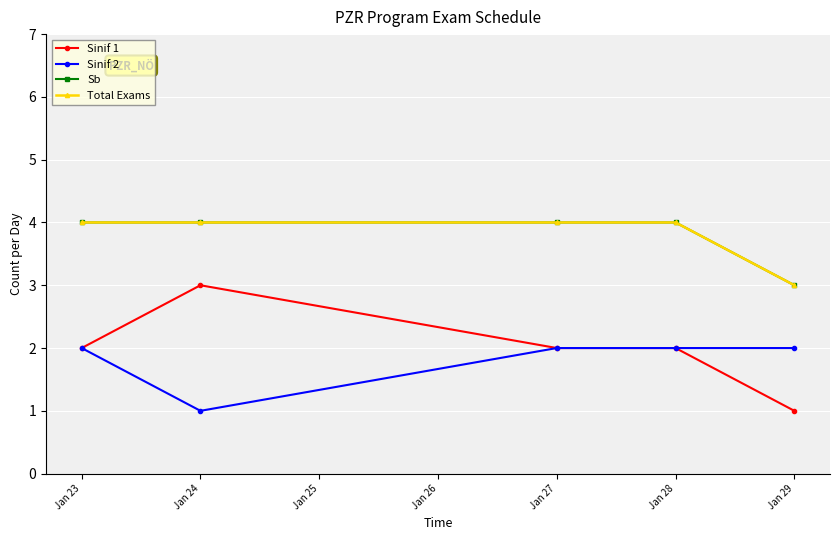

Does the chart have visible grid lines?

Yes